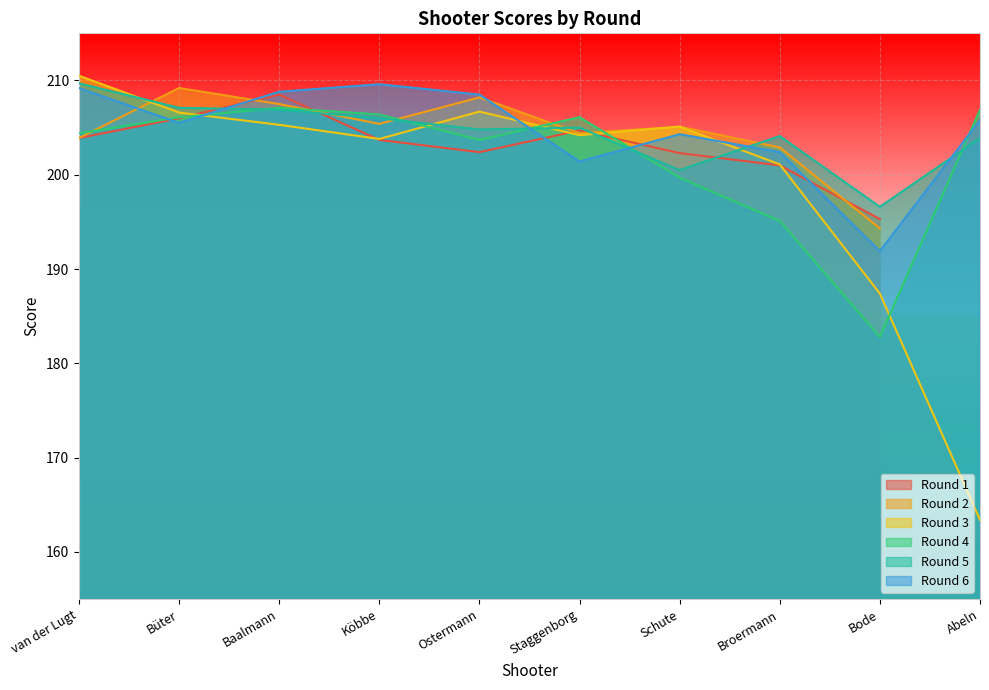

In Round 4, how many points are higher than both neighbors (excluding endpoints)?

2